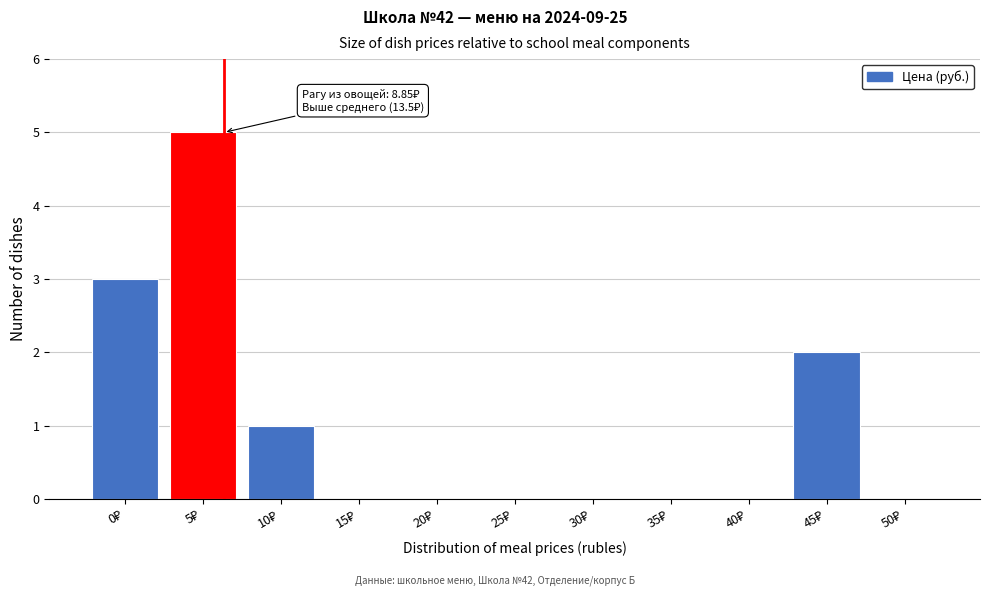

What is the maximum value shown in the chart?

5